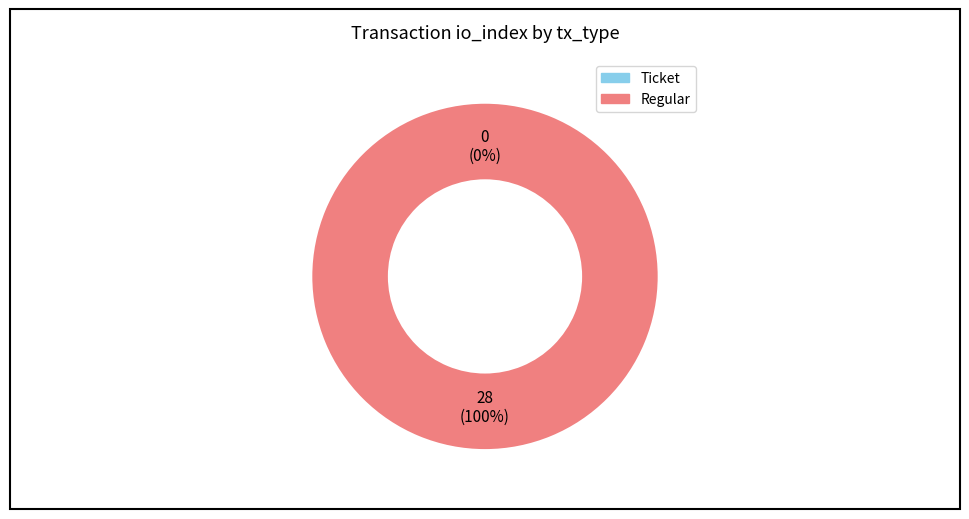

Count the number of slices in the pie.

2